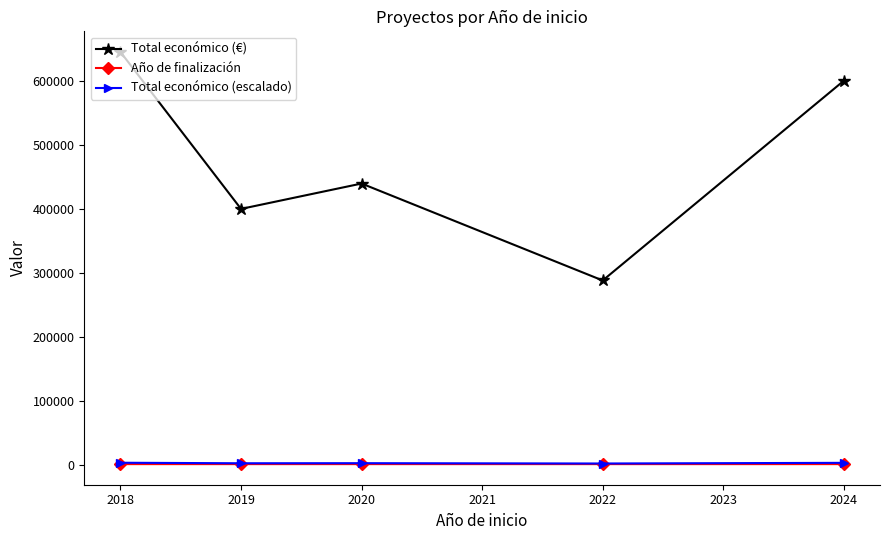

At which category is the sum across all series the highest?

2018